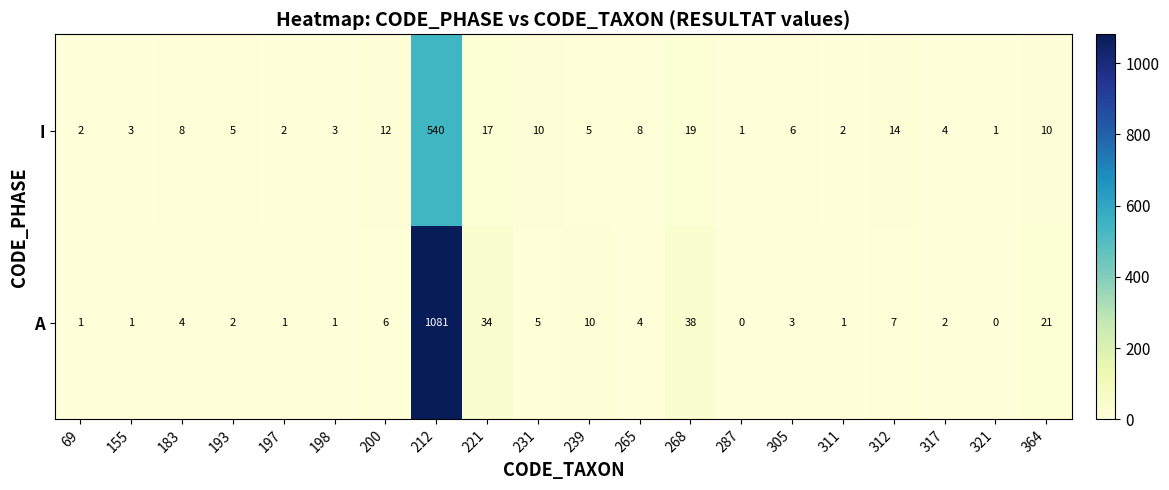

What is the greatest value displayed?

1081